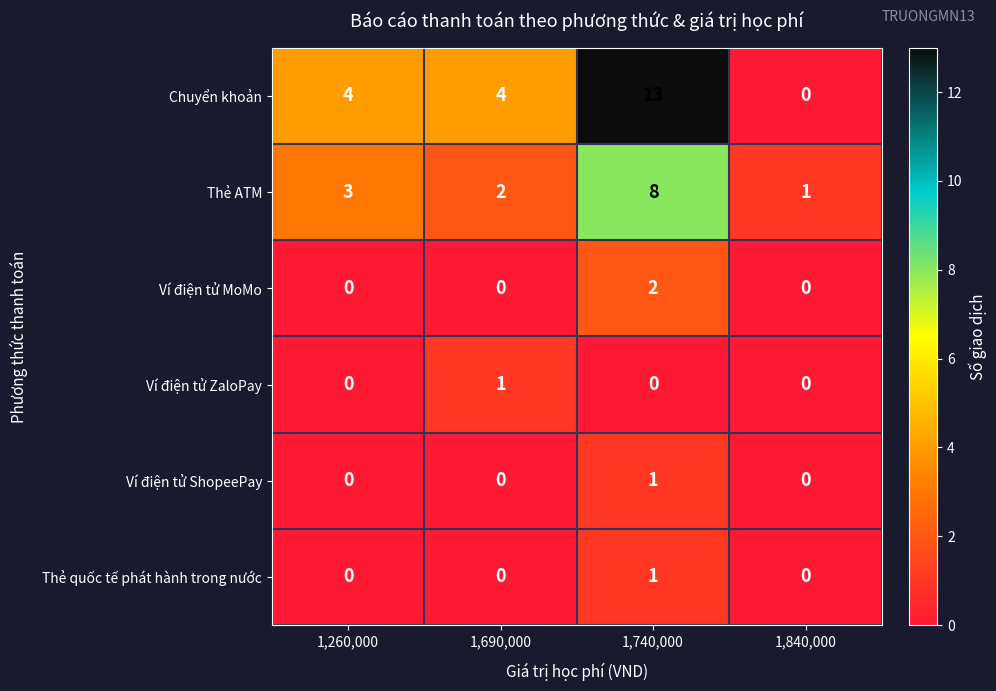

True or false: Chuyển khoản has a value of 6 at 1,740,000.

False